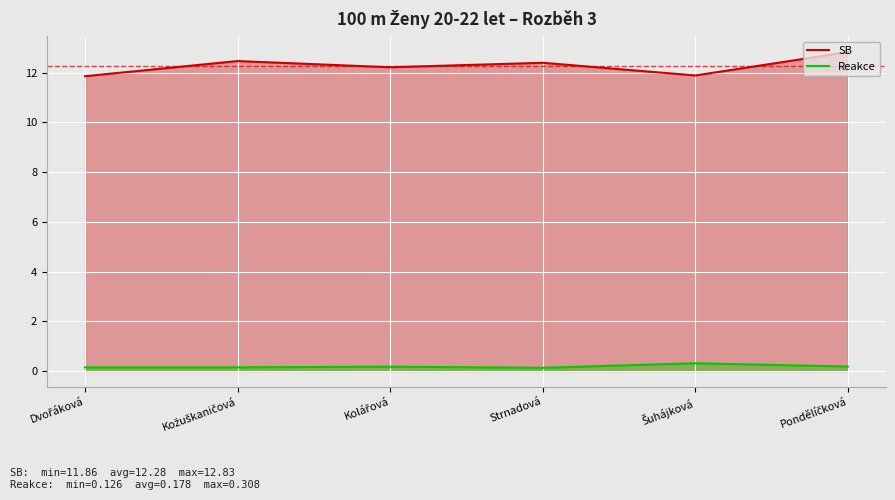

Rank the categories by SB value from lowest to highest.

Dvořáková, Šuhájková, Kolářová, Strnadová, Kožuškaničová, Pondělíčková